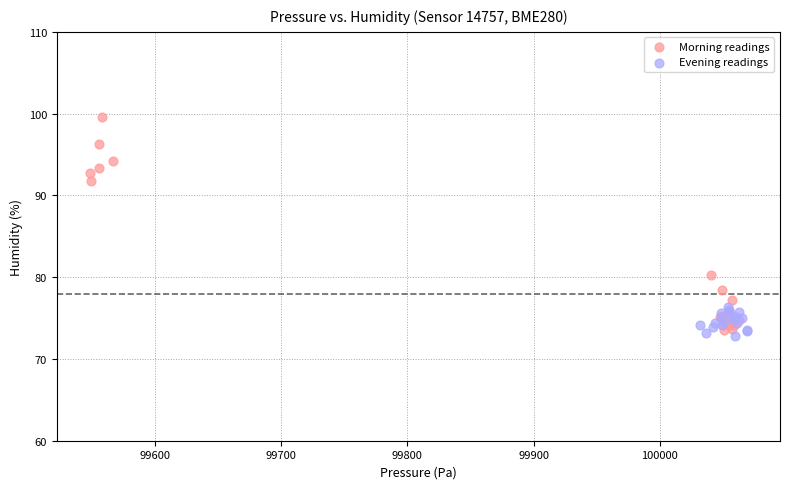

What are all the series names shown in the legend?

Morning readings, Evening readings